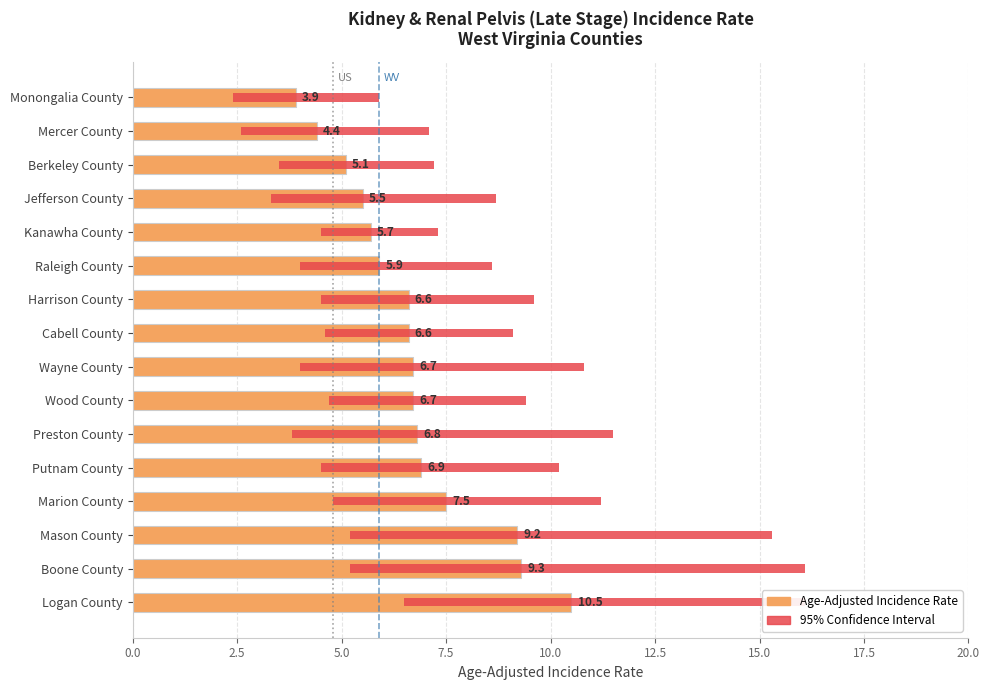

How many distinct data groups are displayed?

3